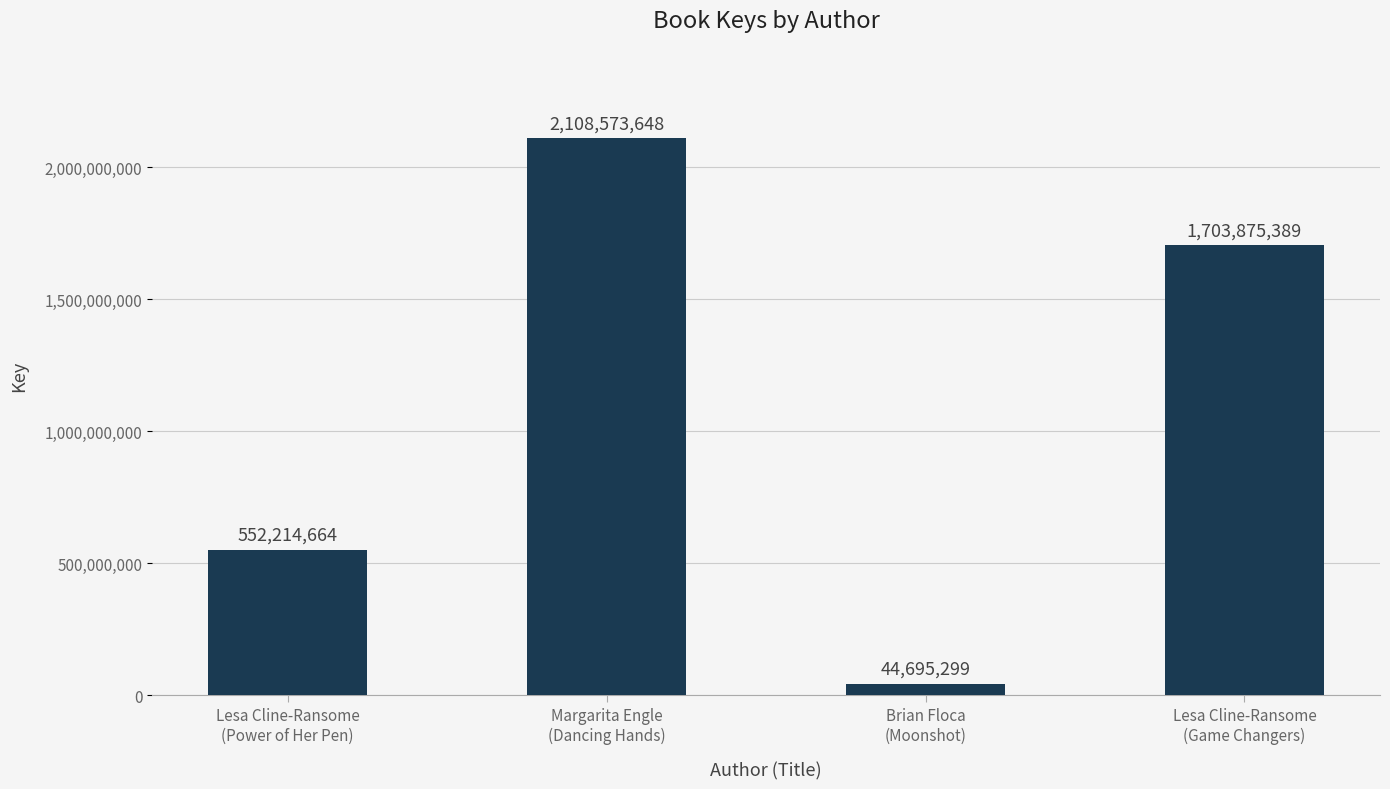

How many bars are there in total?

4